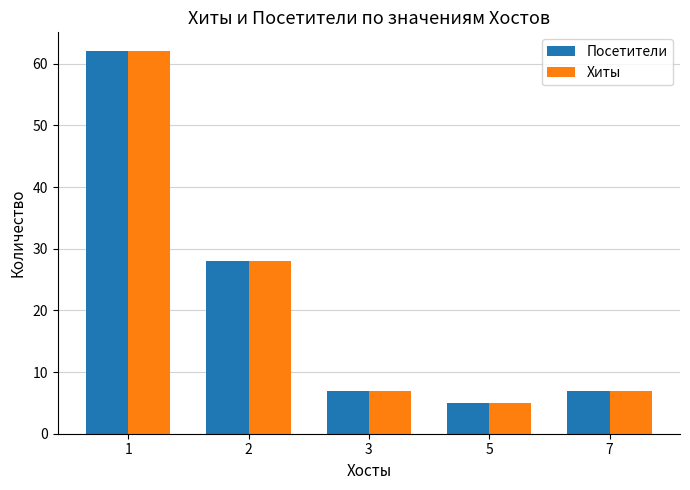

True or false: Посетители has a value of 3 at 7.

False